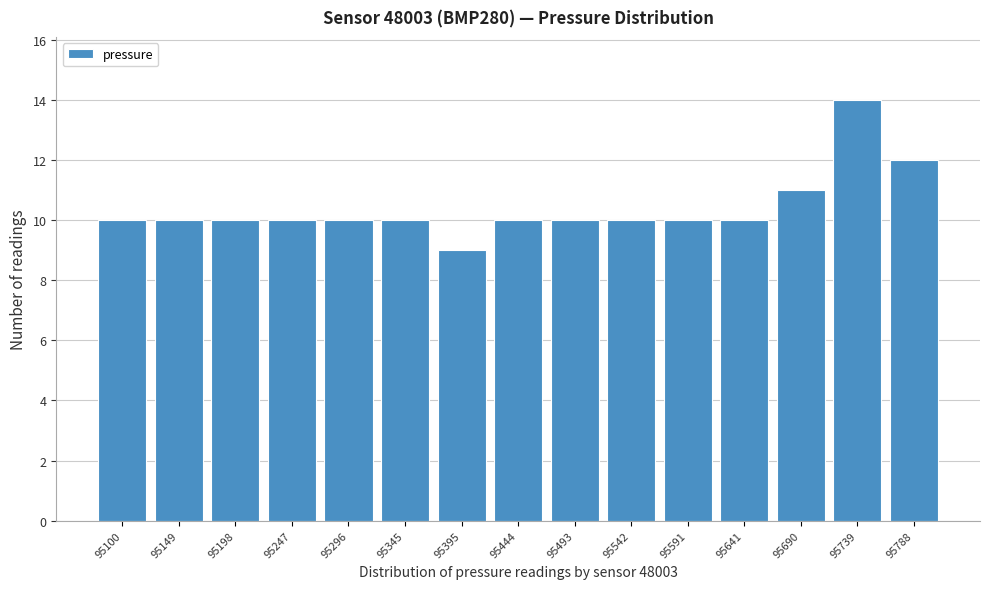

Reading right to left, extract all data points from this chart.

12	14	11	10	10	10	10	10	9	10	10	10	10	10	10